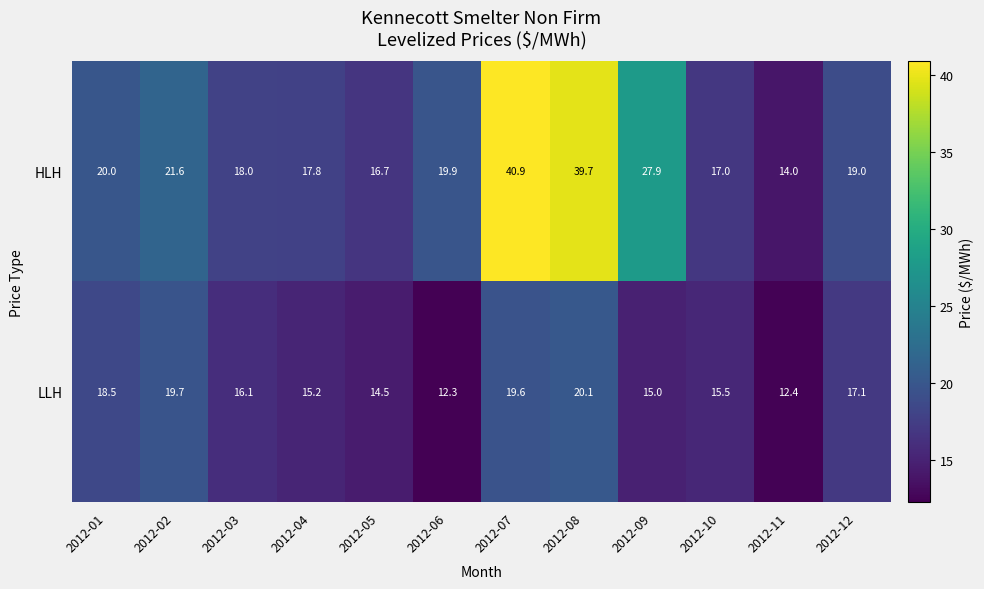

What is the difference between the highest and lowest values at 2012-06?

7.6